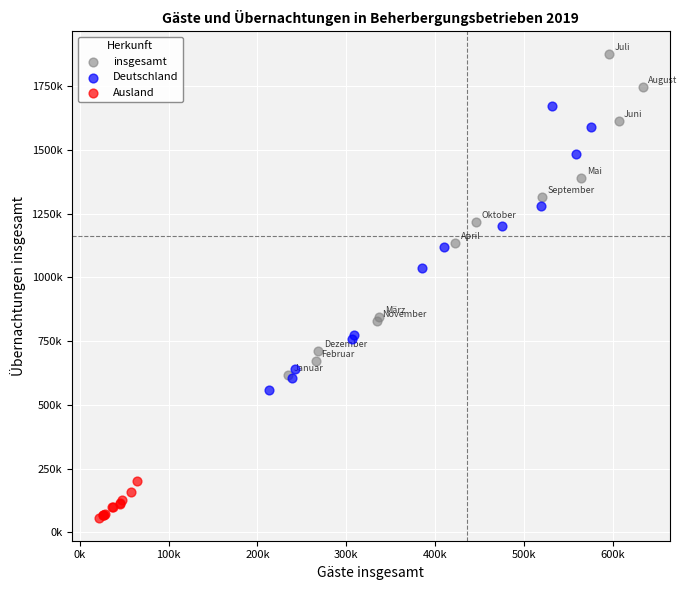

Which series contains the highest Y value?

insgesamt